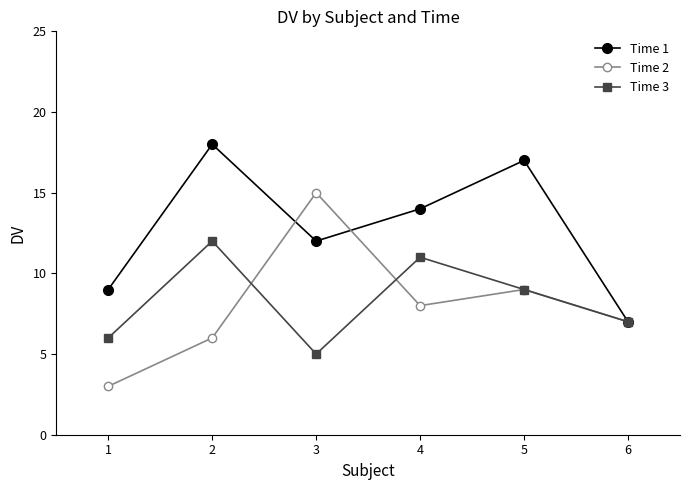

What is the average value of the Time 1 series?

13